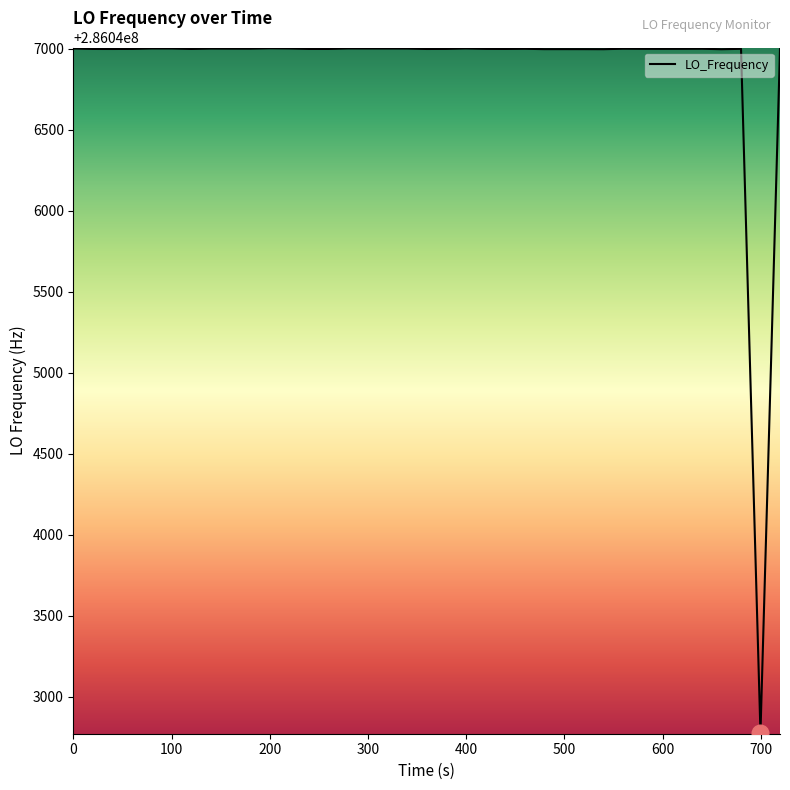

What is the greatest value displayed?

286047003.8